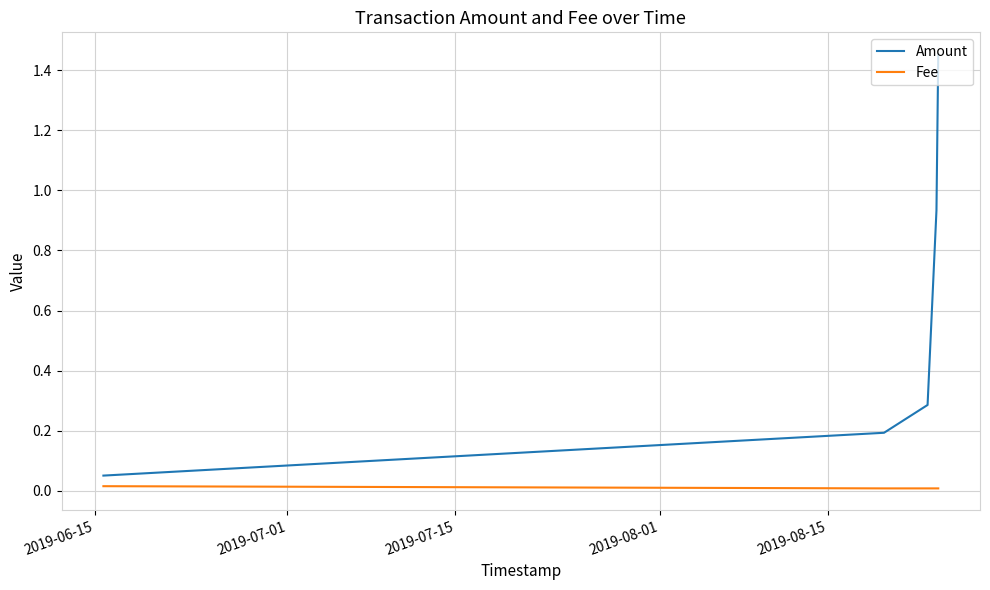

Rank the series by their average value, from lowest to highest.

Fee, Amount